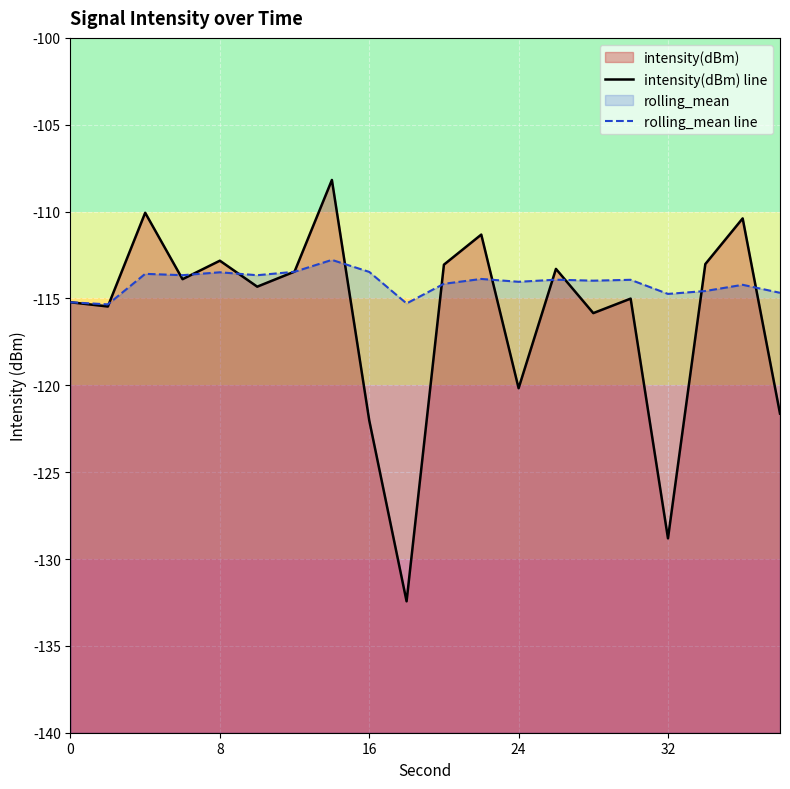

How many interior local peaks does the intensity(dBm) line series have?

7